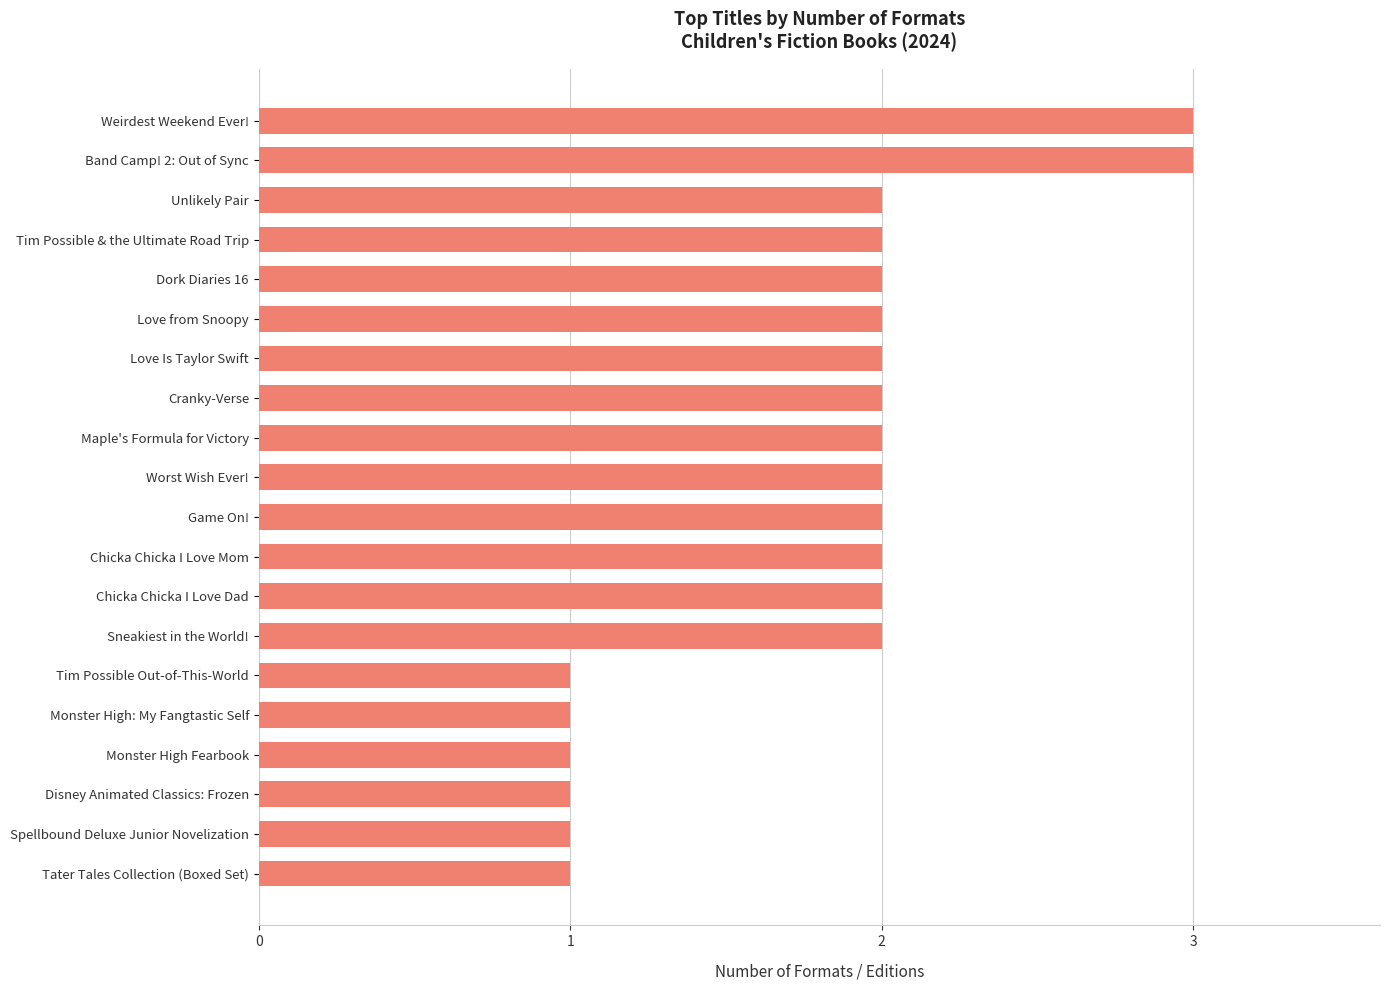

Count the values in the range 1 to 2.

18